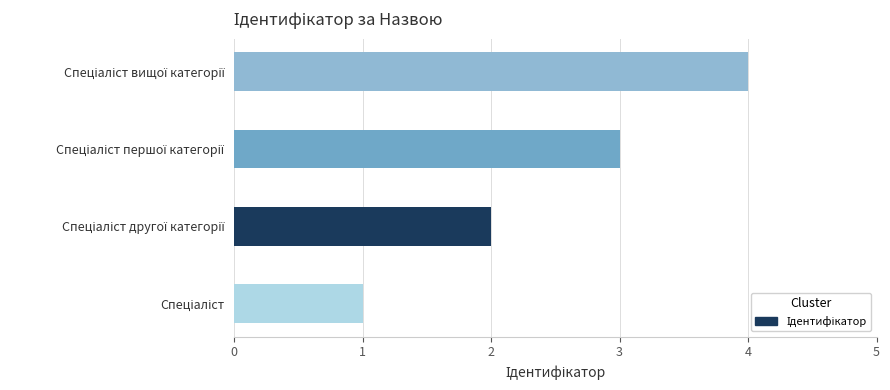

What is the smallest value displayed?

1